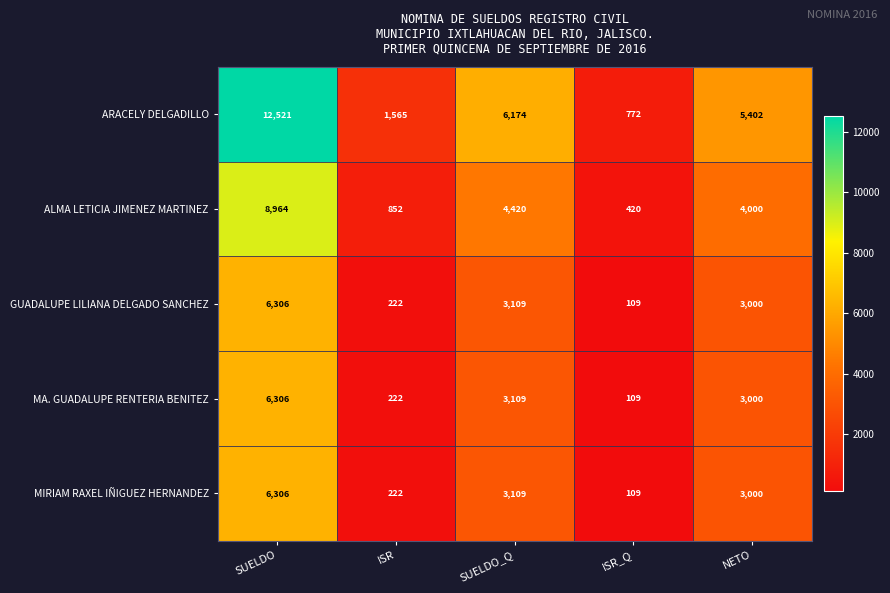

What is the average value of the ALMA LETICIA JIMENEZ MARTINEZ series?

3731